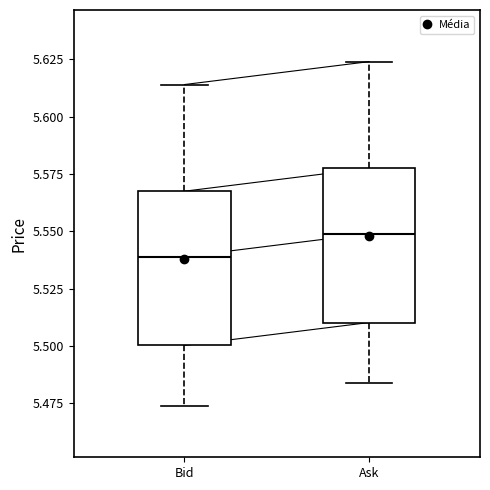

Reading left to right, transcribe this box plot: for each box, give where its median line is, the range the box spans, and where its two whiskers end, as read against the y-axis. The values are not printed on the chart, so give them approximately, as read against the axis.

Bid: median 5.540, box 5.500 to 5.570, whiskers 5.475 to 5.615
Ask: median 5.550, box 5.510 to 5.580, whiskers 5.485 to 5.625